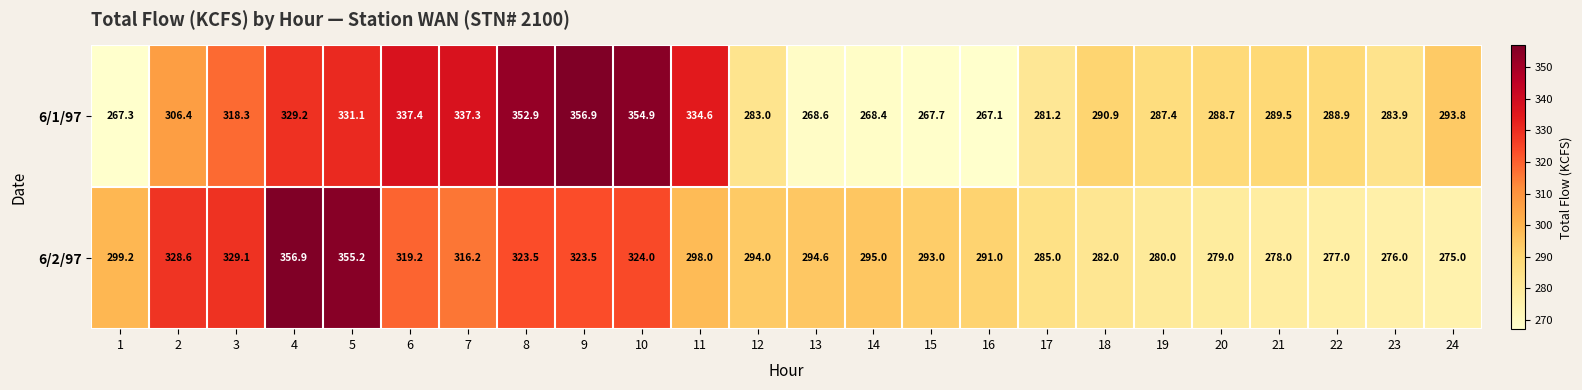

Which category has the lowest value across all series?

16